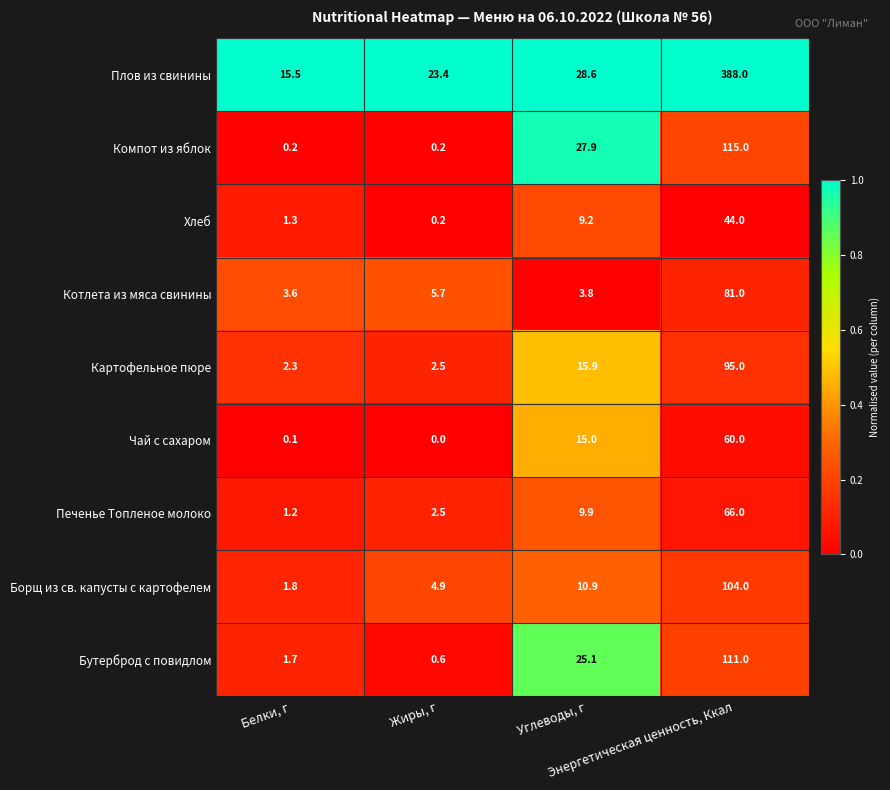

Which series has the widest spread of values?

Плов из свинины